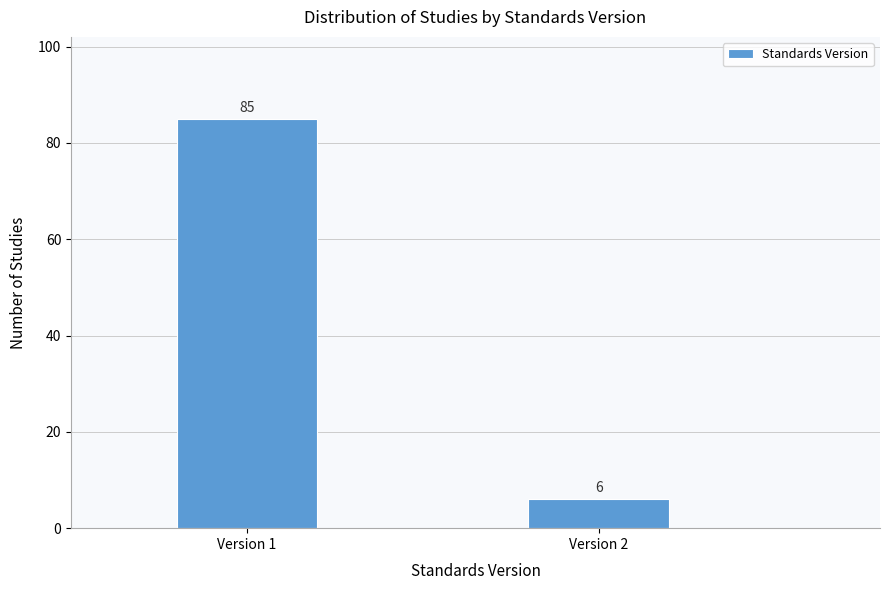

Reading left to right, list all the values displayed in this chart.

Version 1=85	Version 2=6